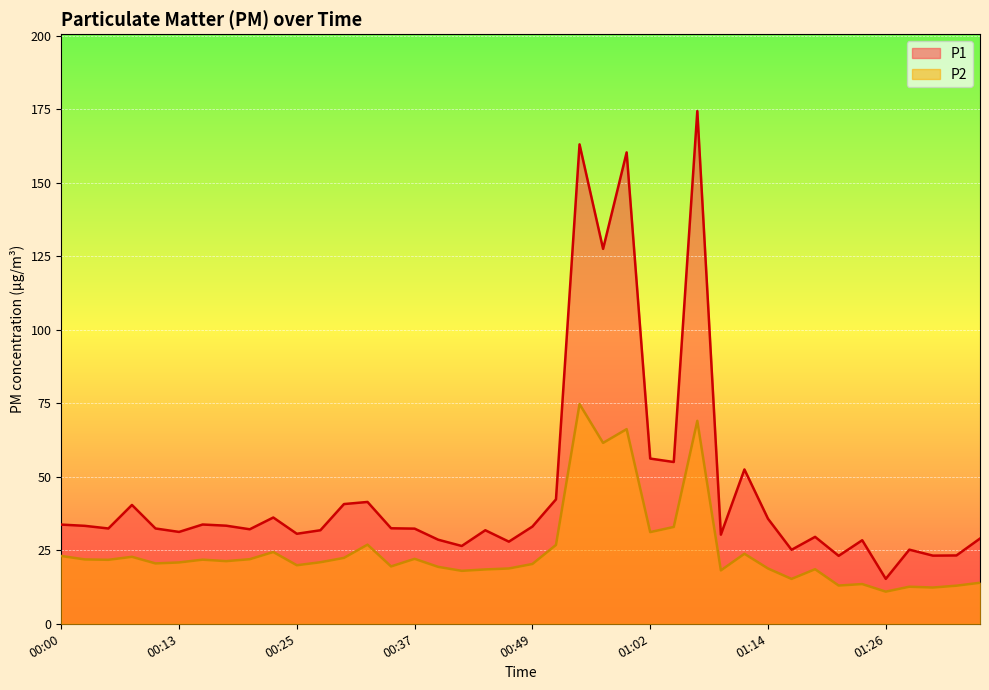

What position from the left is 00:59?

25